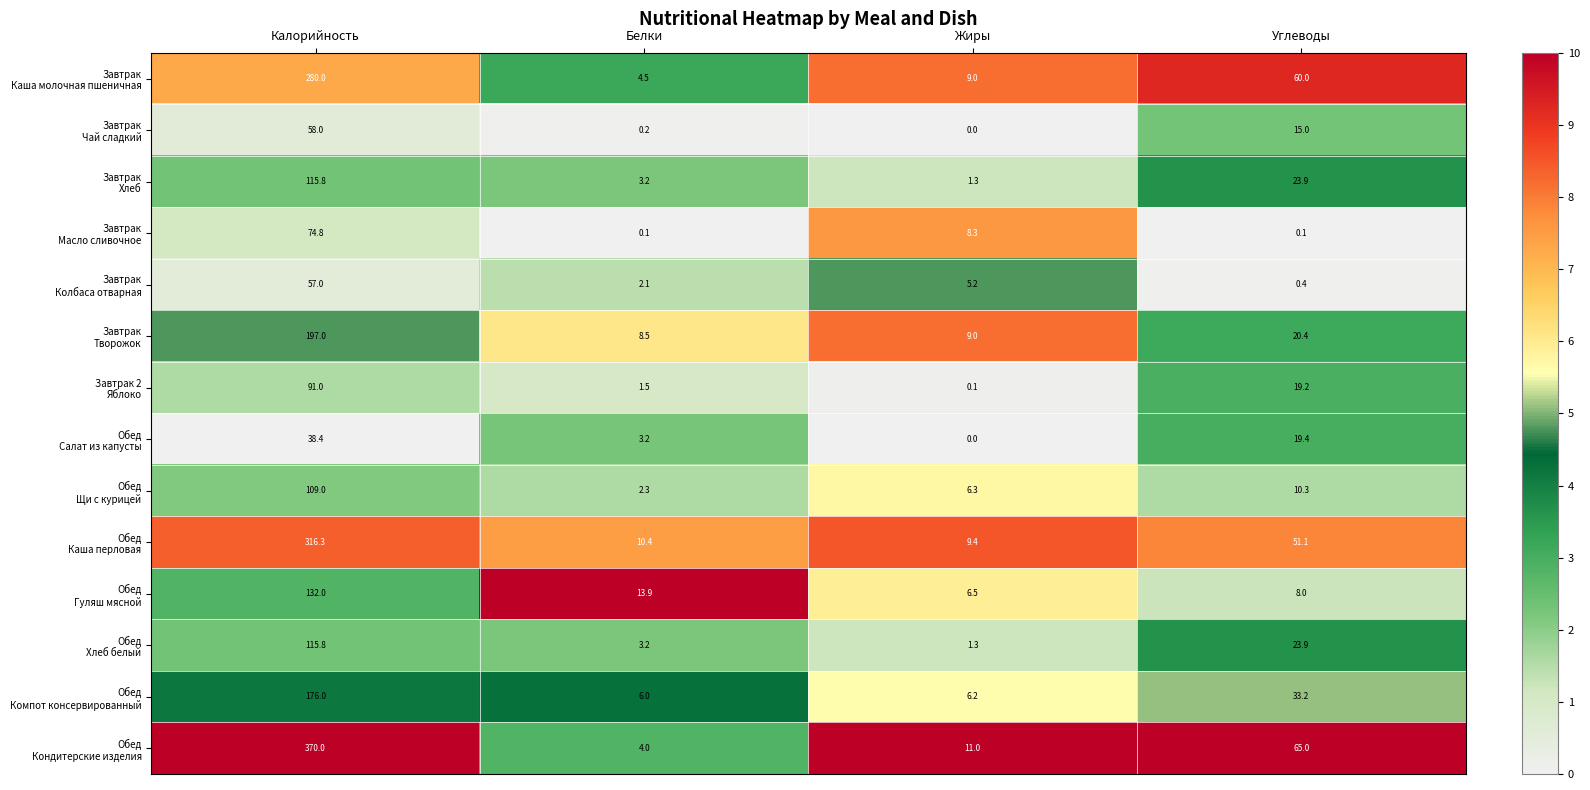

Which category has the highest value across all series?

Калорийность